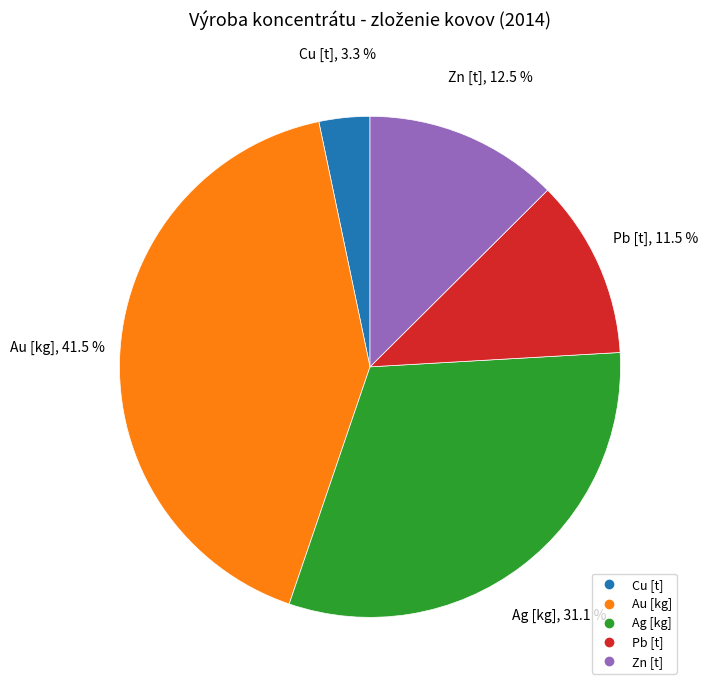

Which has a higher value, Pb [t] or Ag [kg]?

Ag [kg]